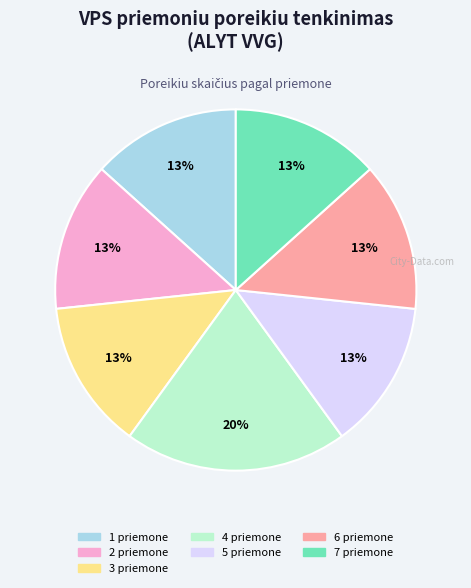

To the nearest percent, what is the average slice percentage?

14%